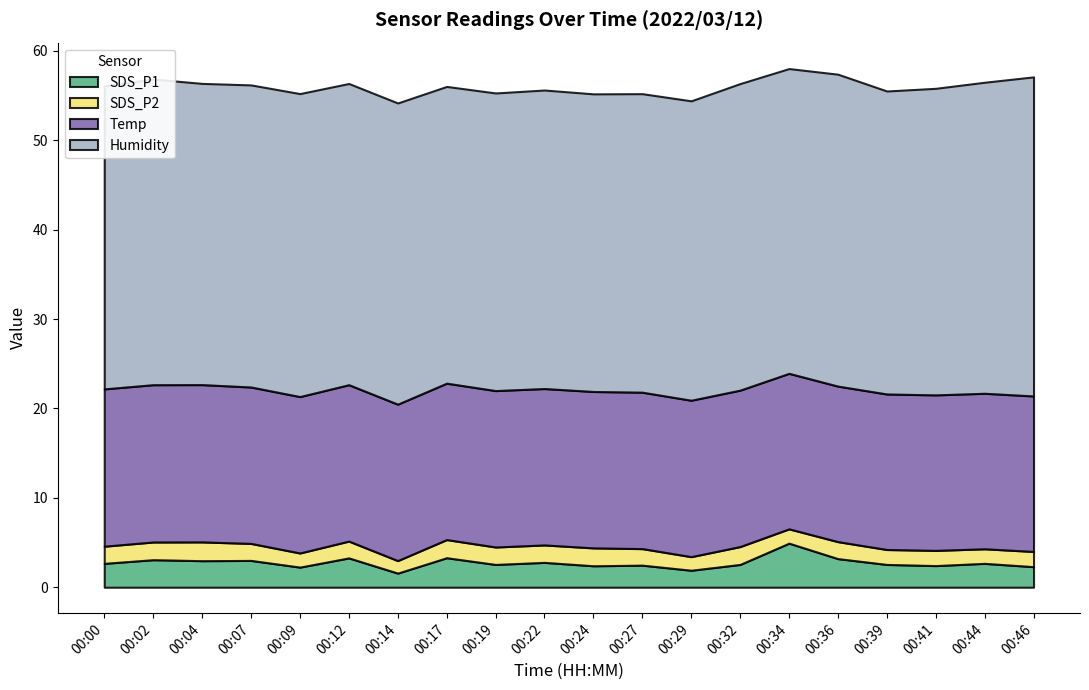

List the series in order of their peak value, highest first.

Humidity, Temp, SDS_P1, SDS_P2